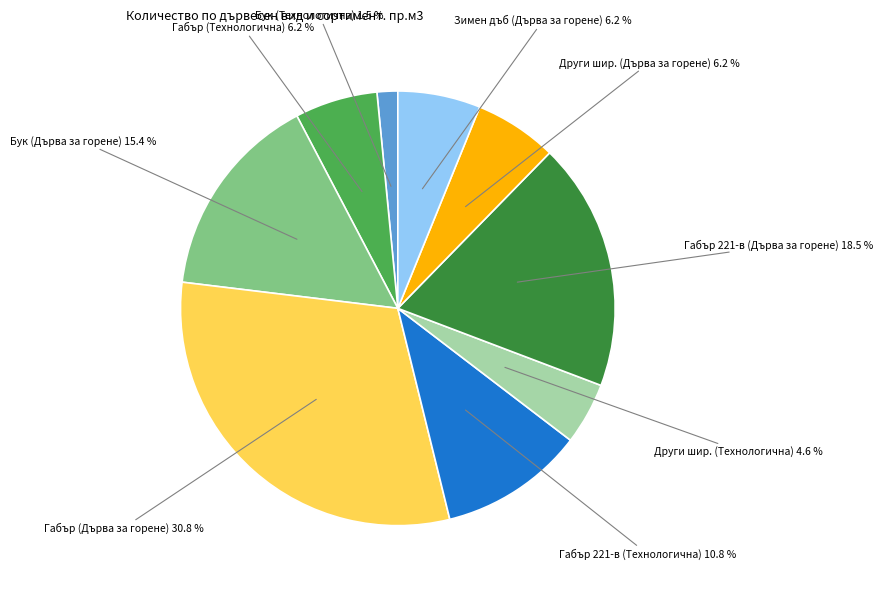

Does any single category account for the majority?

No